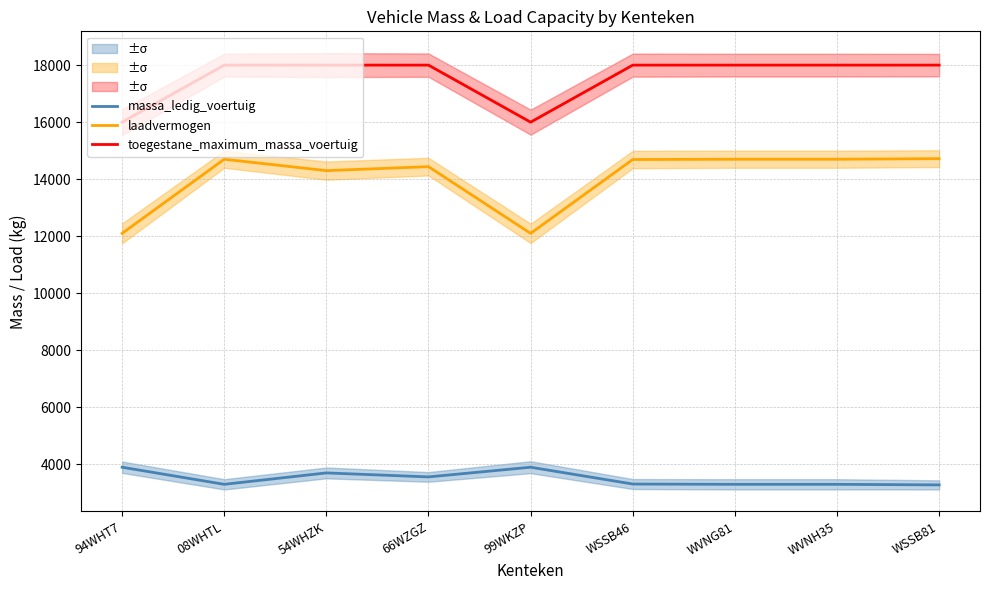

What is the average value of the massa_ledig_voertuig series?

3506